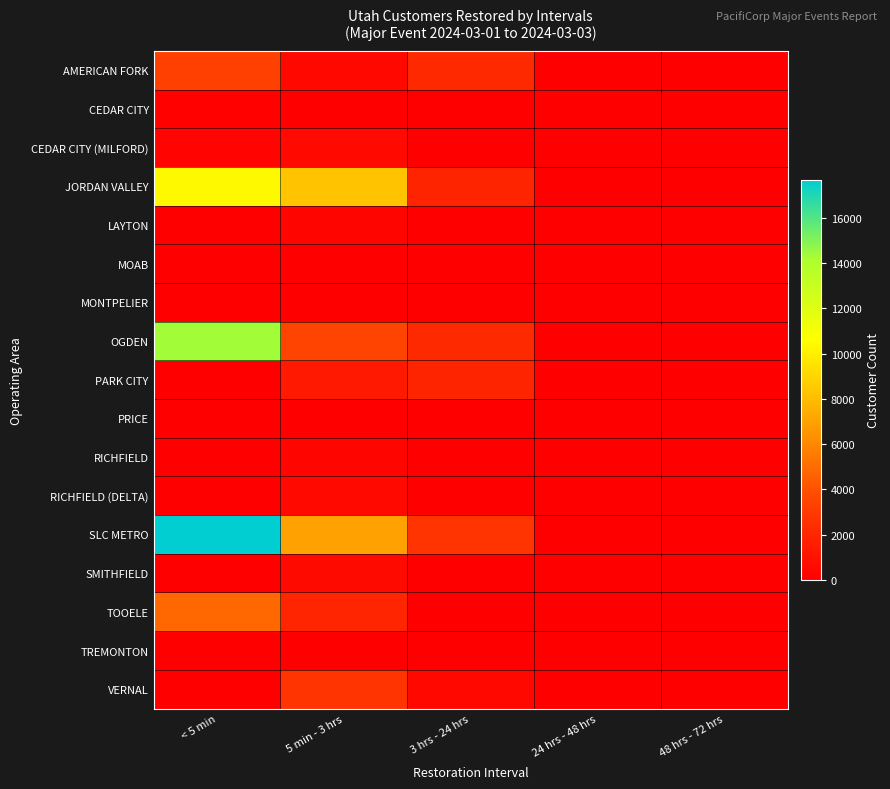

Between 3 hrs - 24 hrs and 24 hrs - 48 hrs, which is larger?

3 hrs - 24 hrs